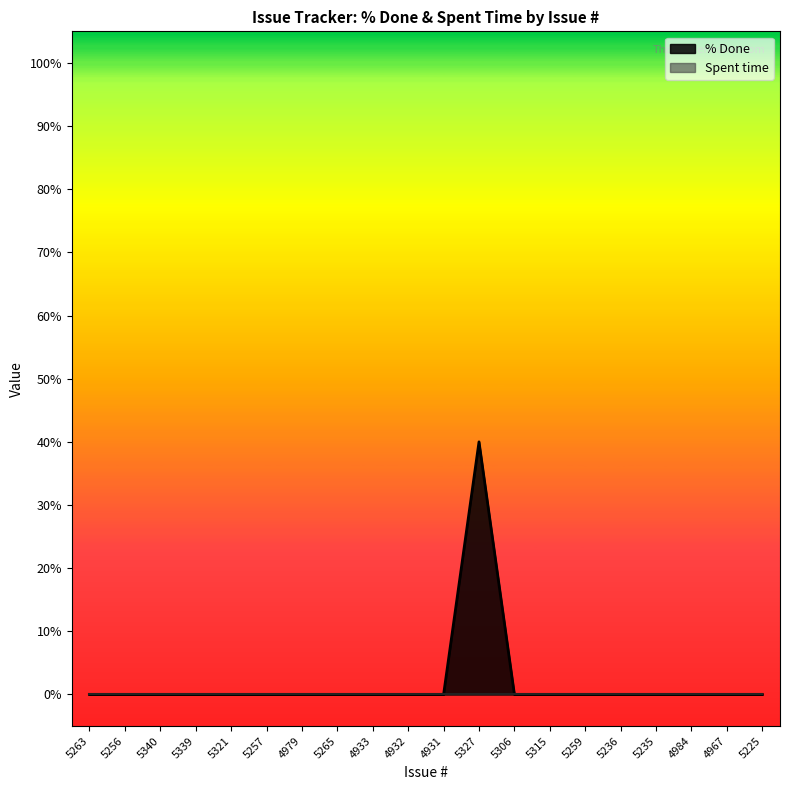

How many lines are shown in the chart?

2